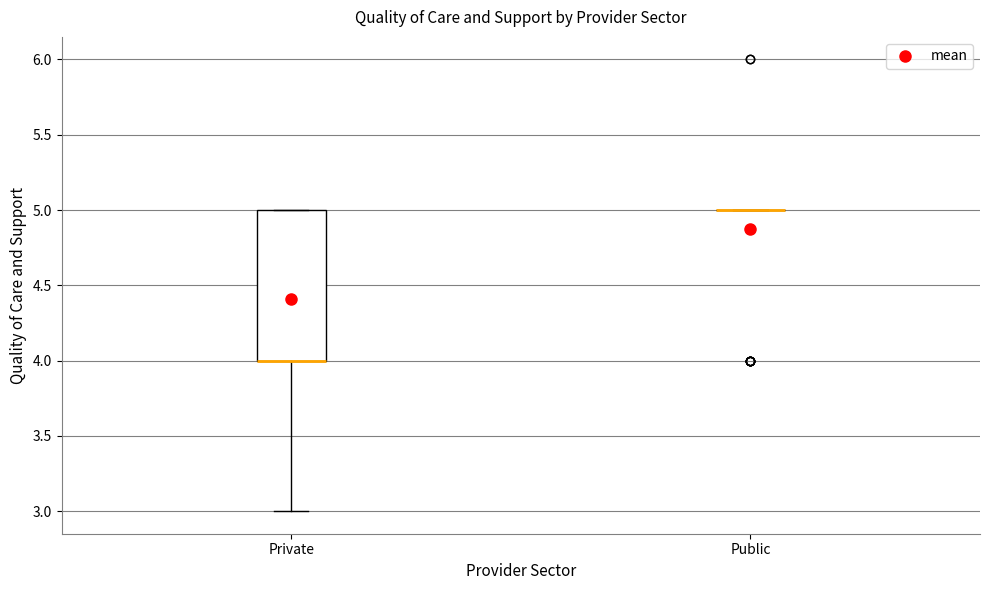

Reading left to right, read every box against the y-axis: the position of its median line, the range the box covers, and the ends of its whiskers. The values are not printed on the chart, so give them approximately, as read against the axis.

Private: median 4 (drawn on the box's lower edge), box 4 to 5, whiskers 3 to 5
Public: box collapsed to a line at 5, whiskers 5 to 5